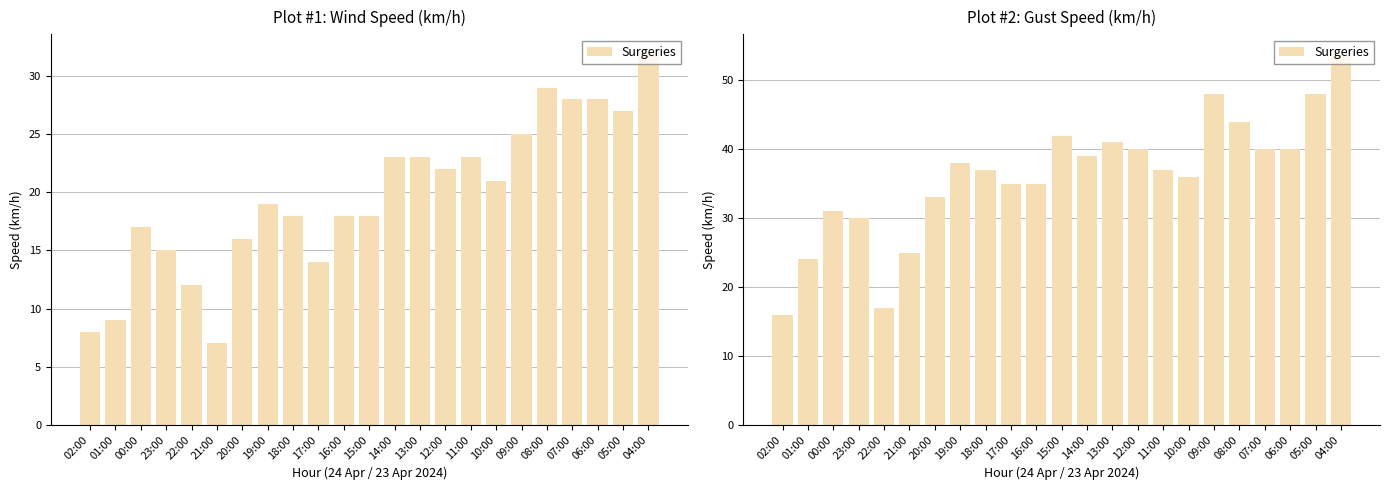

Which category has the highest value across all series?

04:00